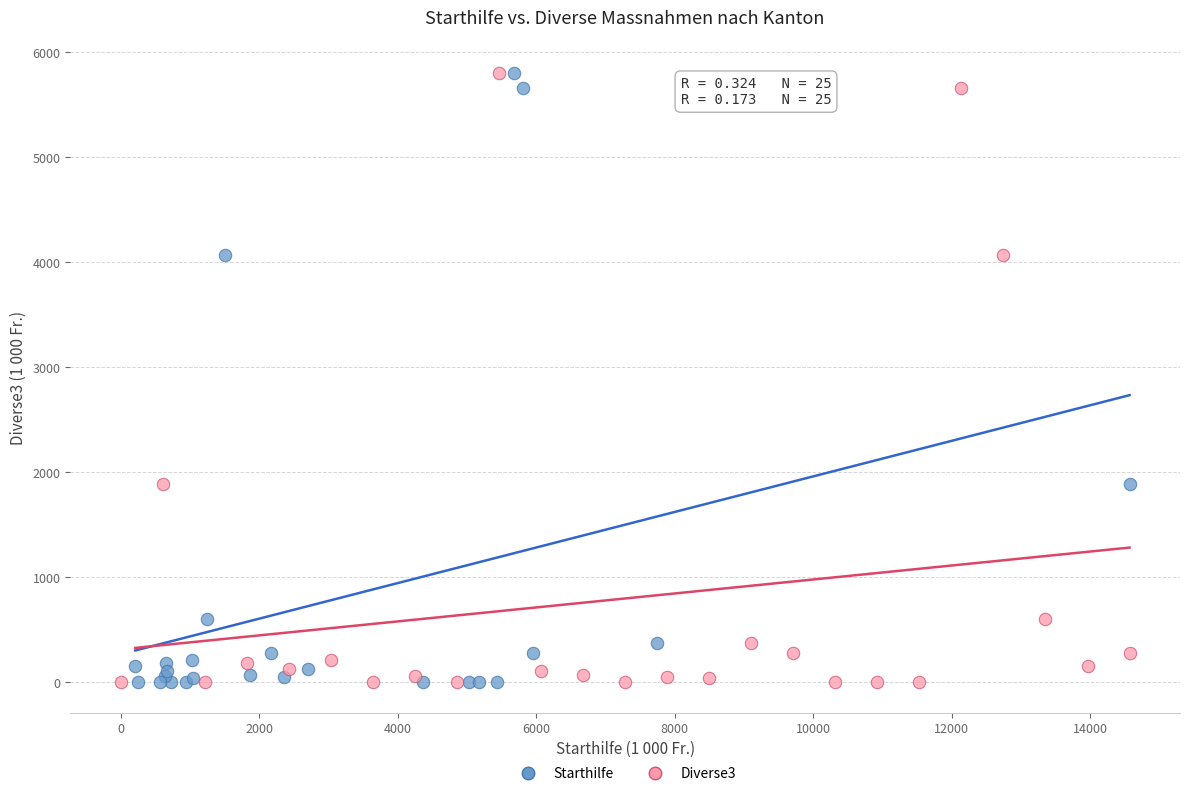

What are all the series names shown in the legend?

Starthilfe, Diverse3